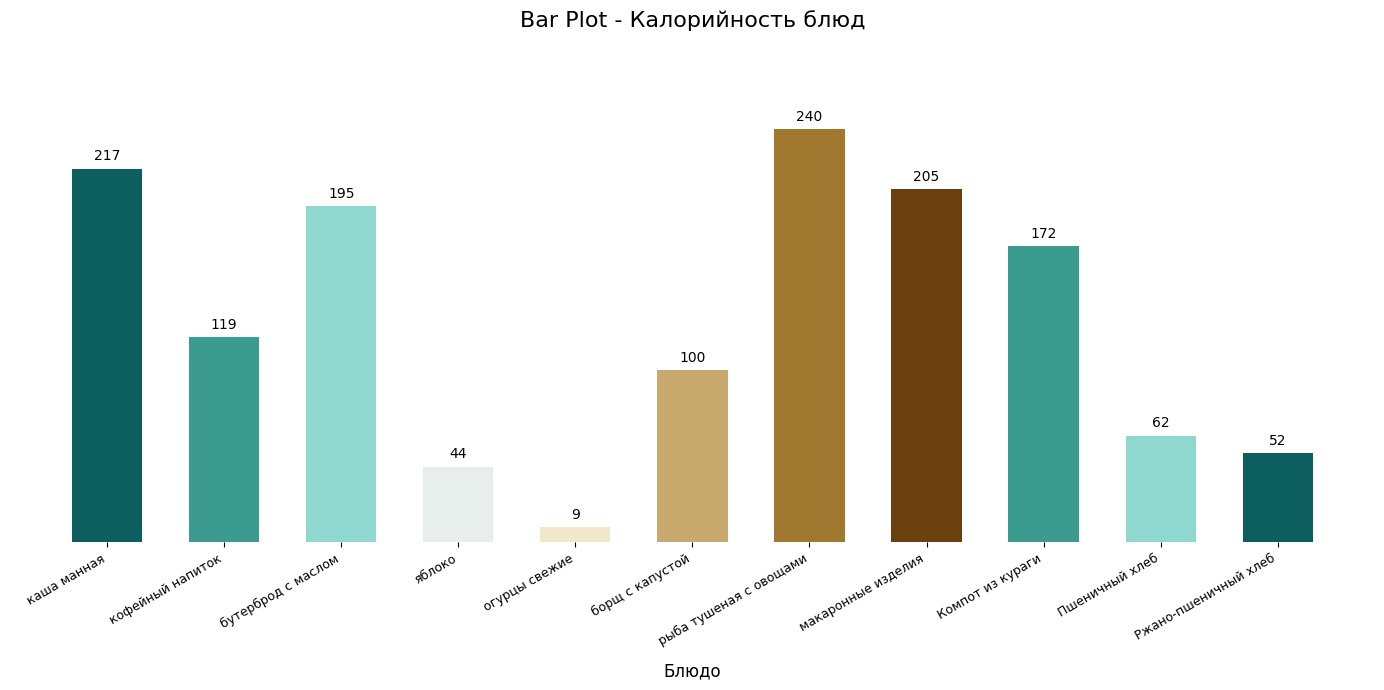

What is the label of the 3rd bar from the left?

бутерброд с маслом